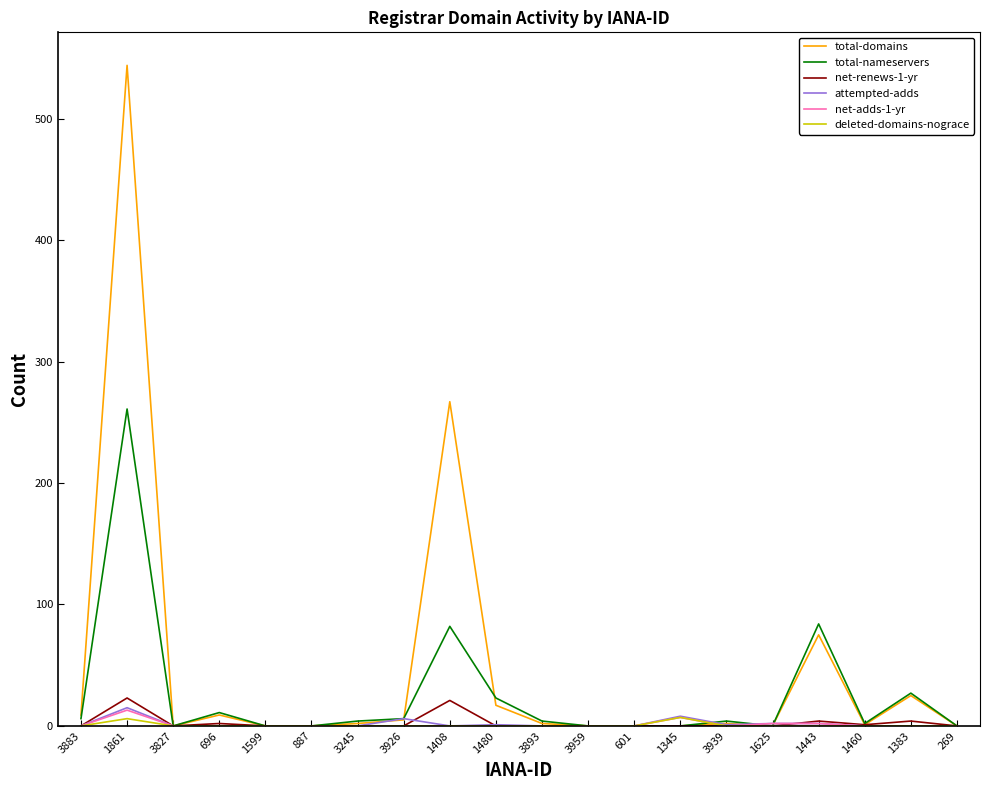

Is it true that total-nameservers equals 6 at 3883?

True